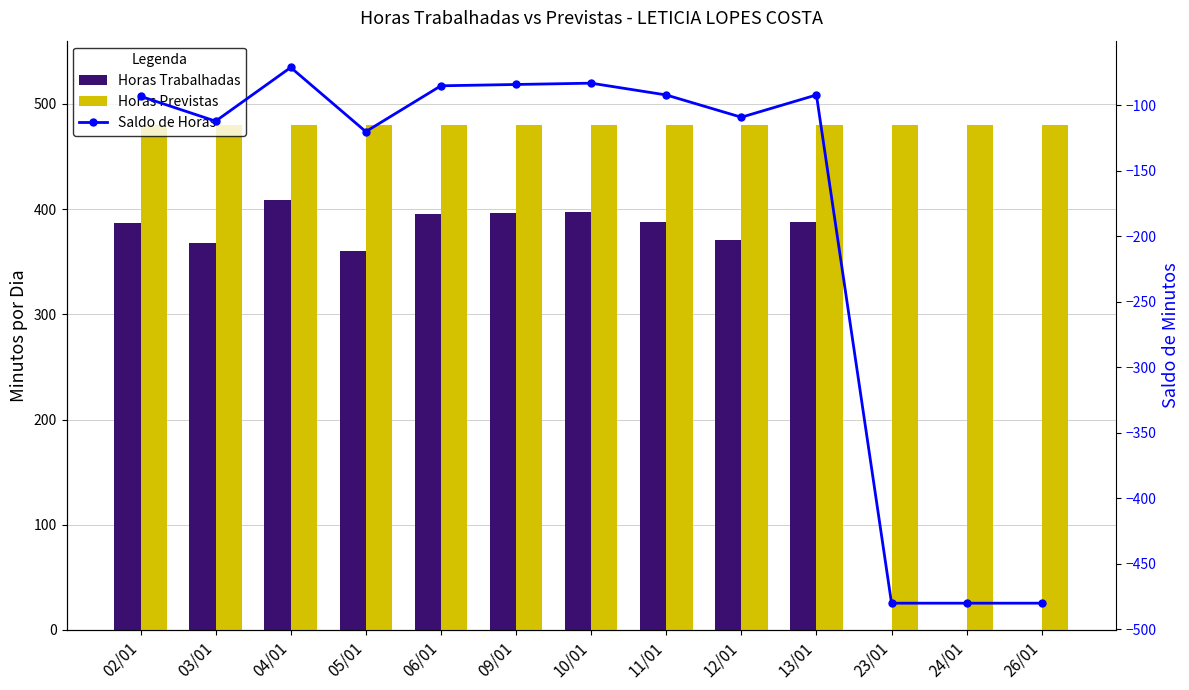

Where is Horas Previstas nearest to the value 480?

02/01